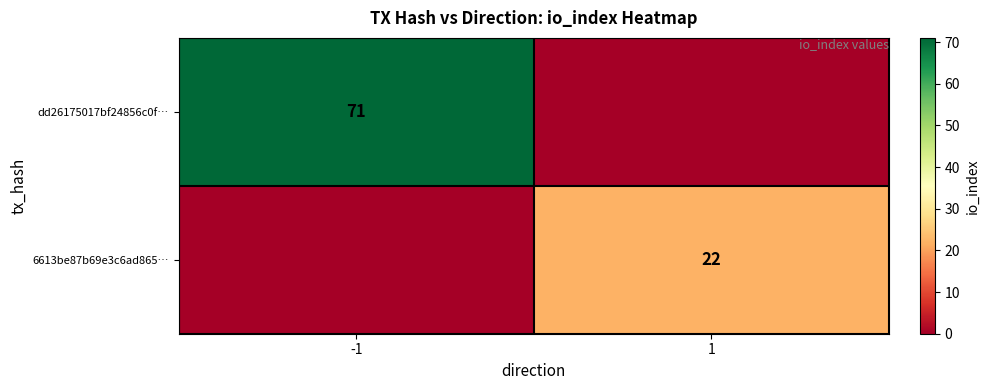

The value of dd26175017bf24856c0f… at -1 is 127. True or false?

False